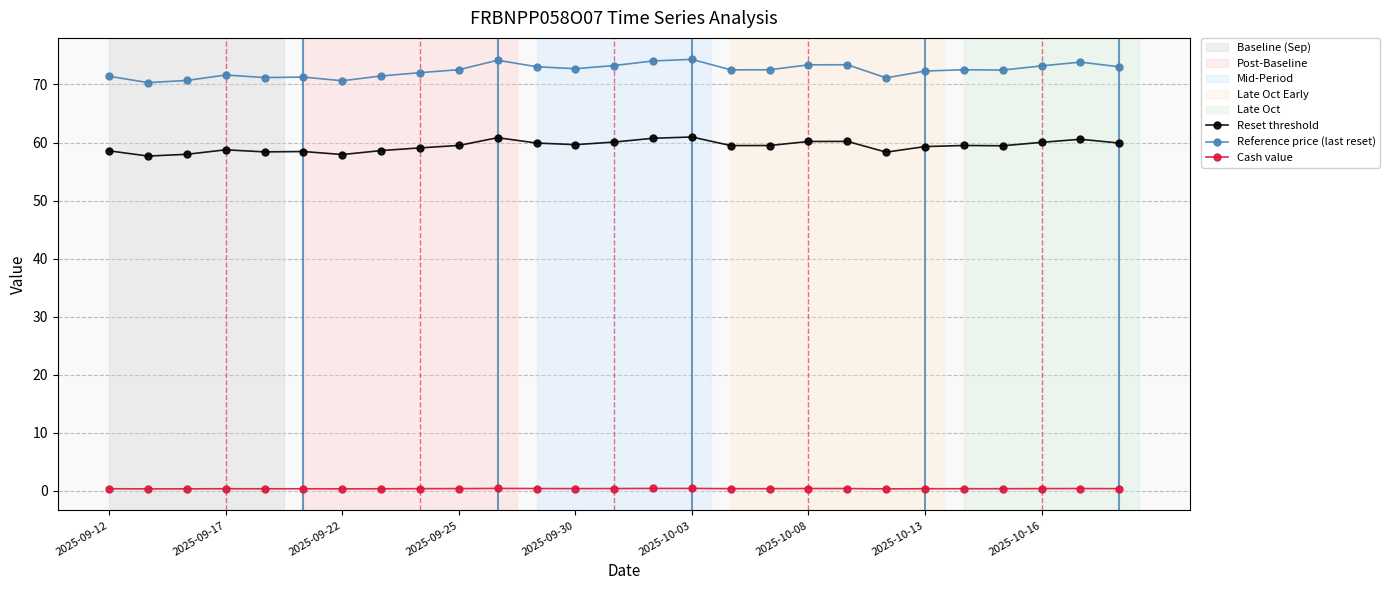

Rank the series by their average value, from highest to lowest.

Reference price (last reset), Reset threshold, Cash value